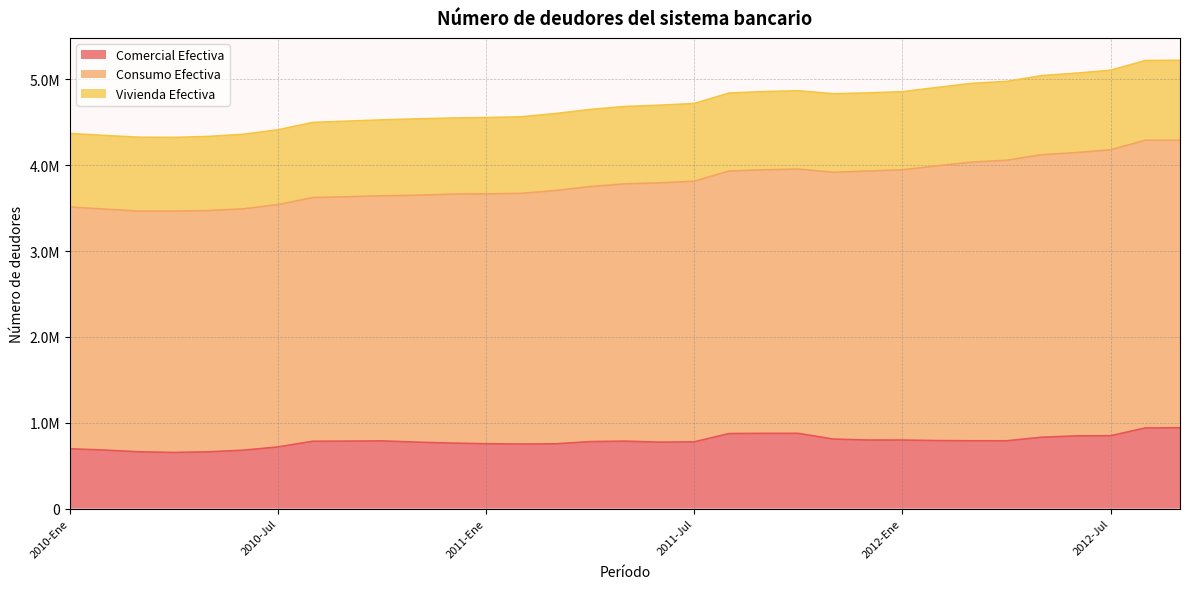

Is the value of Consumo Efectiva at 2011-Ago greater than the value of Comercial Efectiva at 2010-May?

Yes